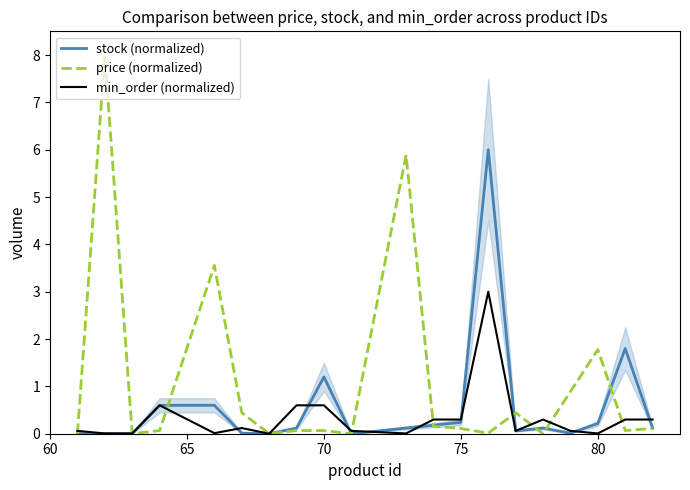

True or false: min_order (normalized) has a value of 0.3 at 75.

True